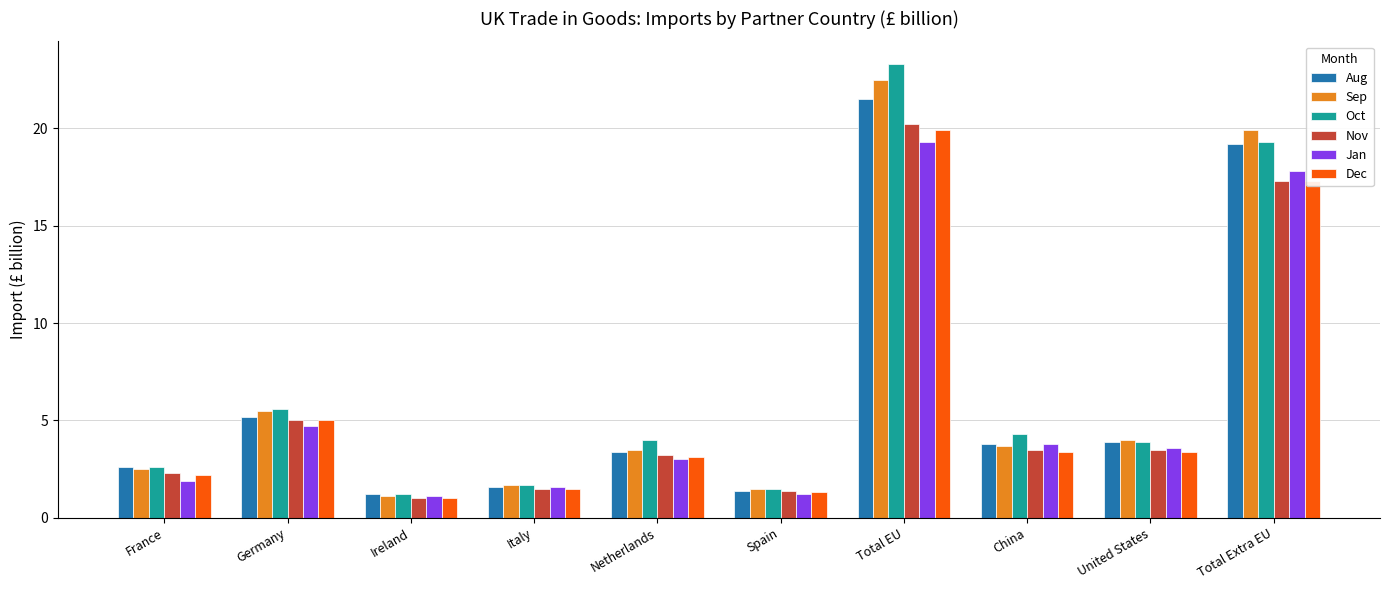

Reading right to left, list all the values displayed in this chart.

Aug: 19.2	3.9	3.8	21.5	1.4	3.4	1.6	1.2	5.2	2.6
Sep: 19.9	4.0	3.7	22.5	1.5	3.5	1.7	1.1	5.5	2.5
Oct: 19.3	3.9	4.3	23.3	1.5	4.0	1.7	1.2	5.6	2.6
Nov: 17.3	3.5	3.5	20.2	1.4	3.2	1.5	1.0	5.0	2.3
Jan: 17.8	3.6	3.8	19.3	1.2	3.0	1.6	1.1	4.7	1.9
Dec: 17.3	3.4	3.4	19.9	1.3	3.1	1.5	1.0	5.0	2.2